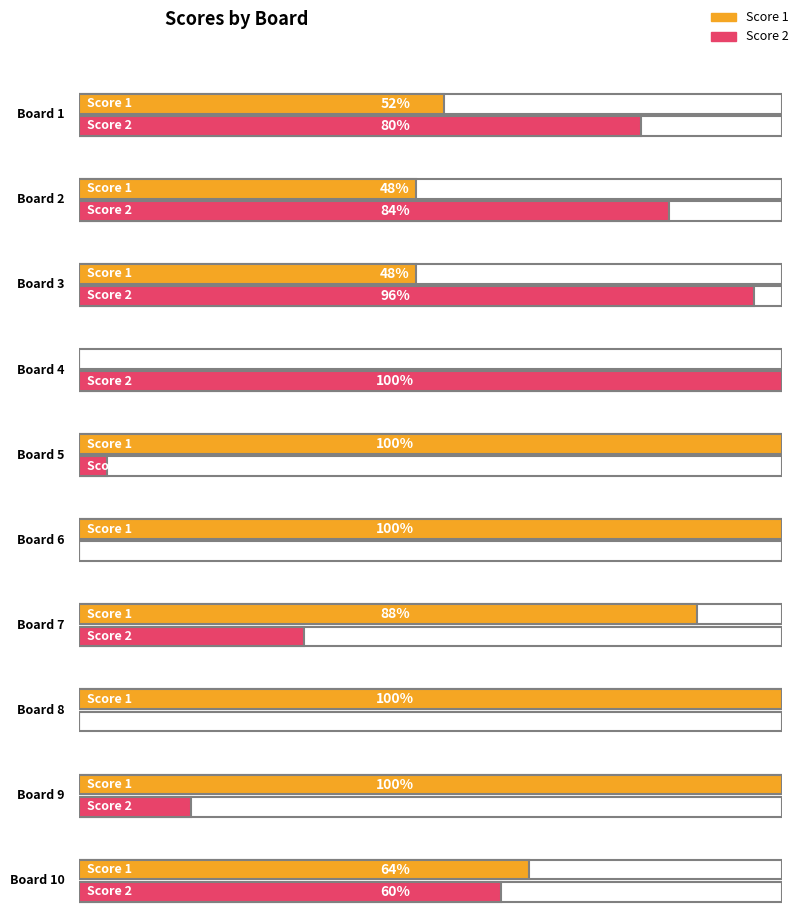

How many data points does each series have?

10